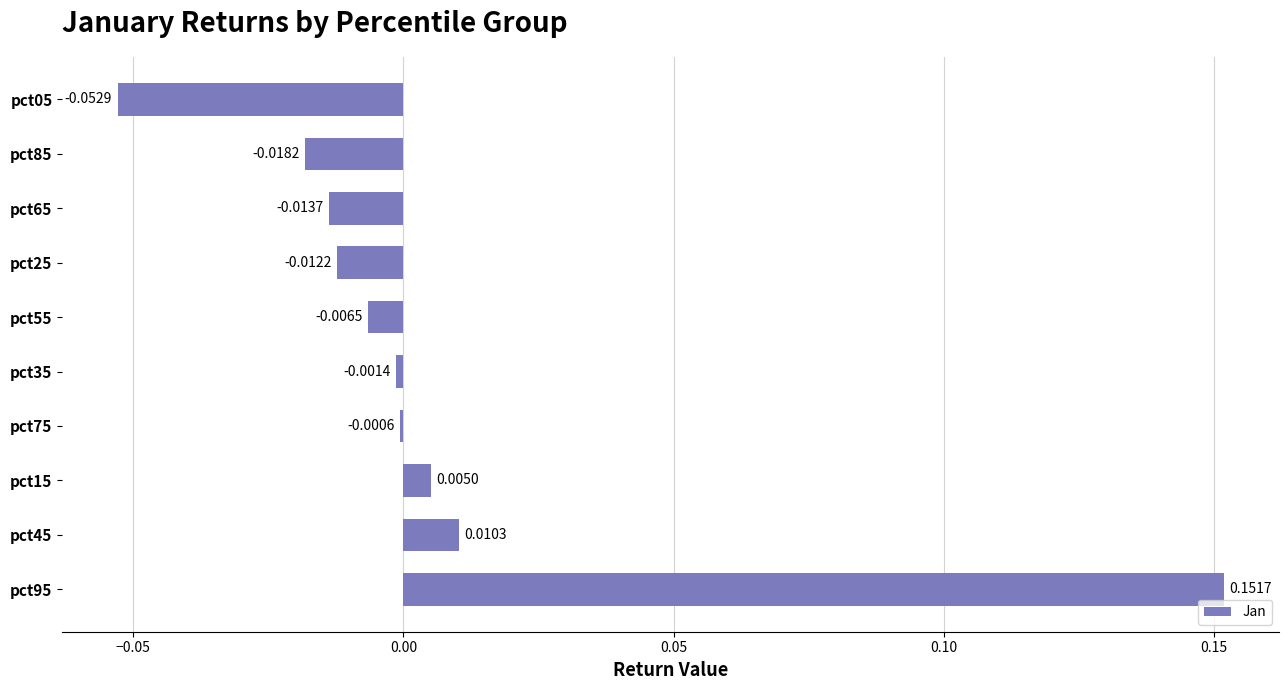

Which has a higher value, pct85 or pct05?

pct85